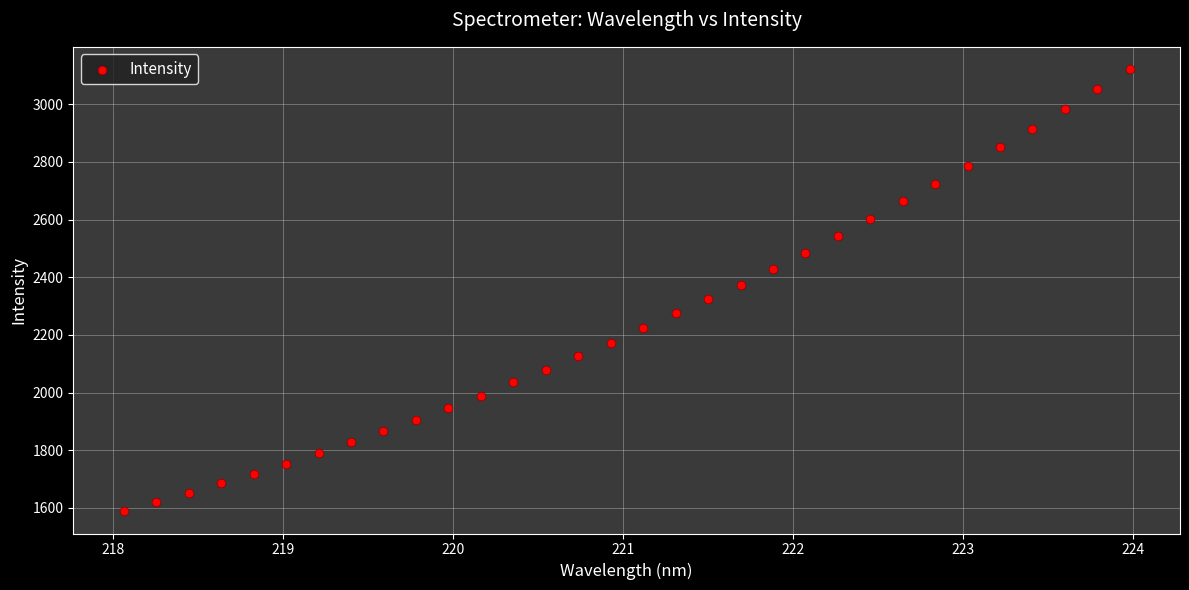

What is the range of X values (max minus min)?

5.9